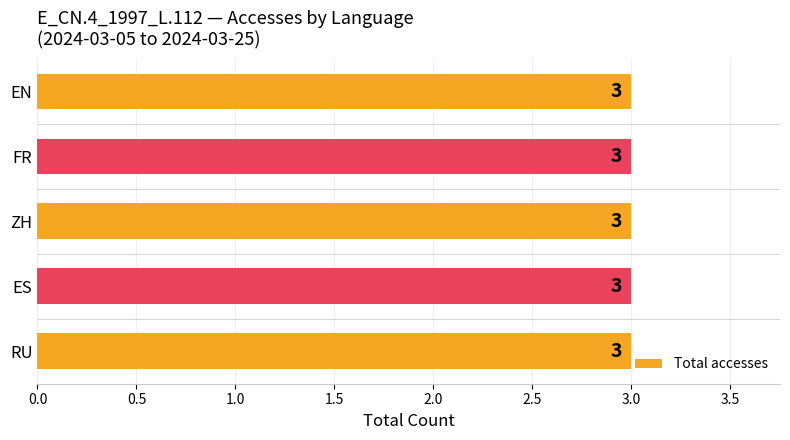

Is it true that E_CN.4_1997_L.112-EN equals -1 at 2024-03-07?

False